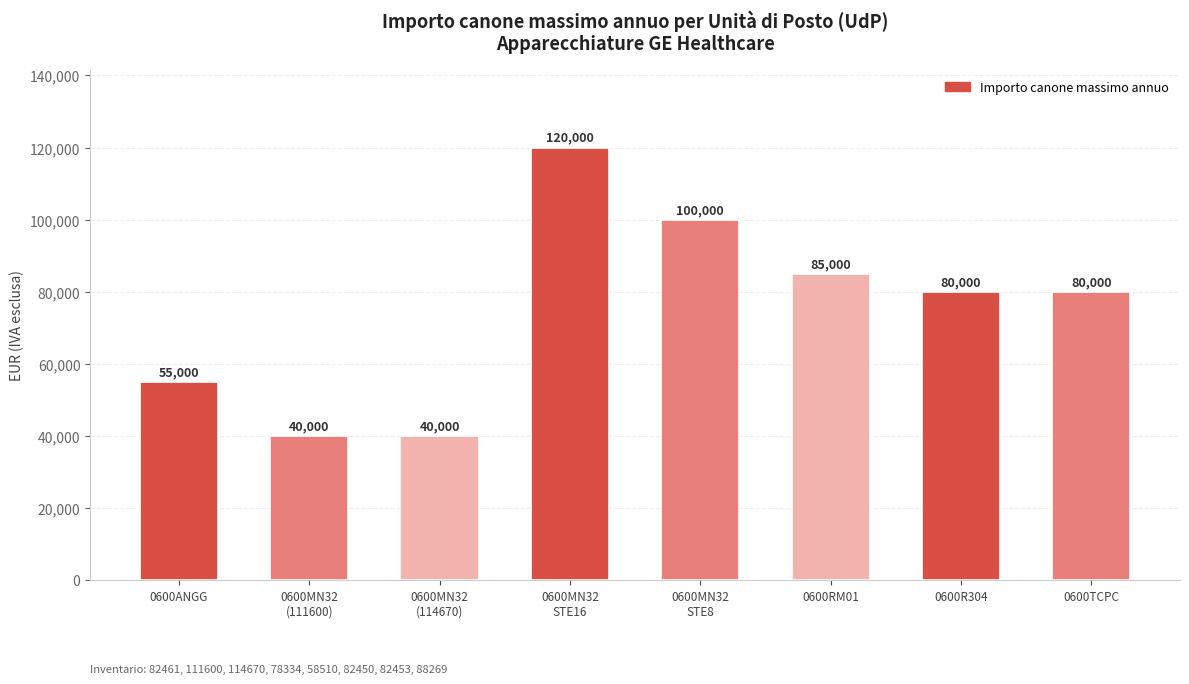

What is the maximum value shown in the chart?

120000